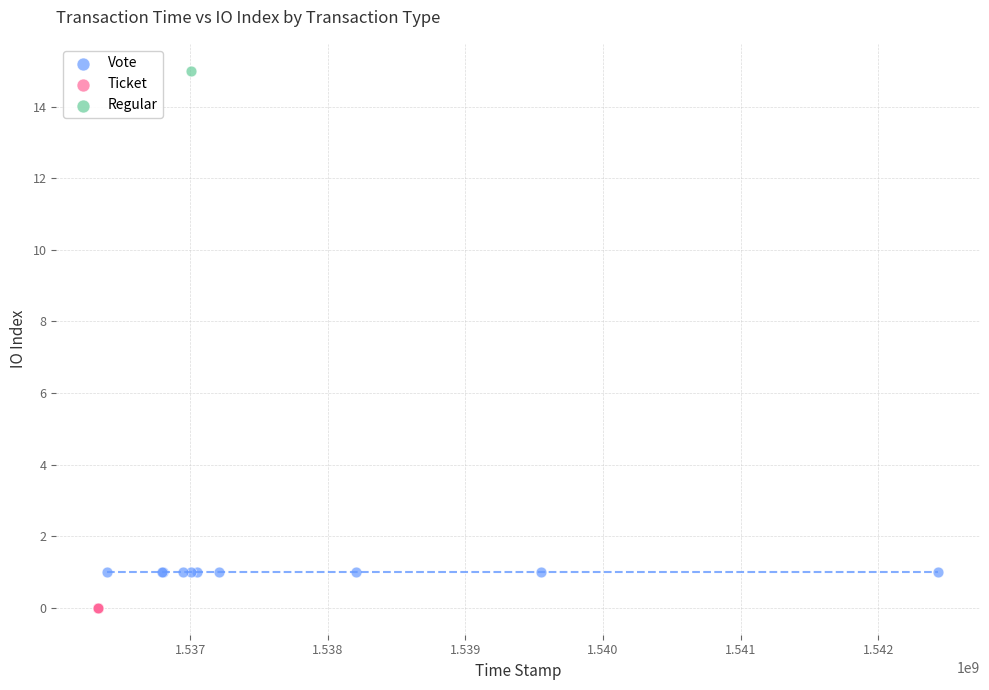

What are all the series names shown in the legend?

Vote, Ticket, Regular